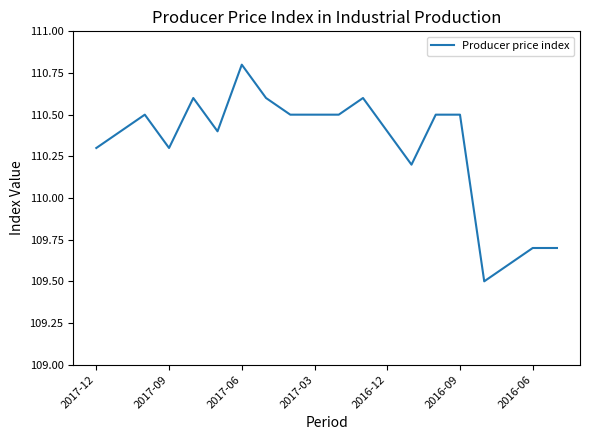

What is the minimum value shown in the chart?

109.5